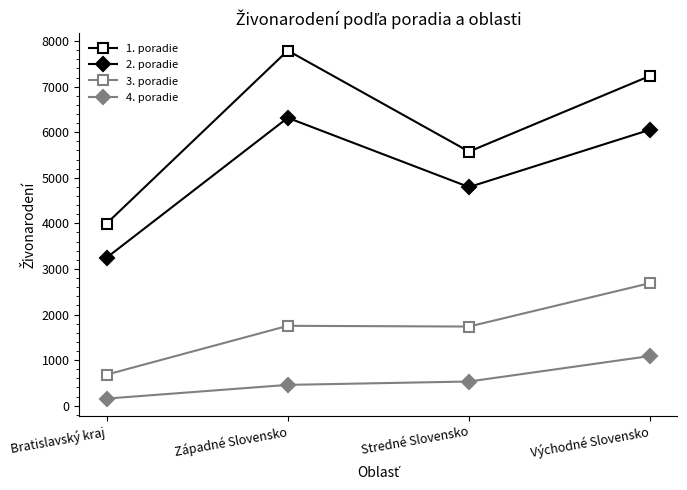

True or false: 1. poradie and 3. poradie cross at least once.

False